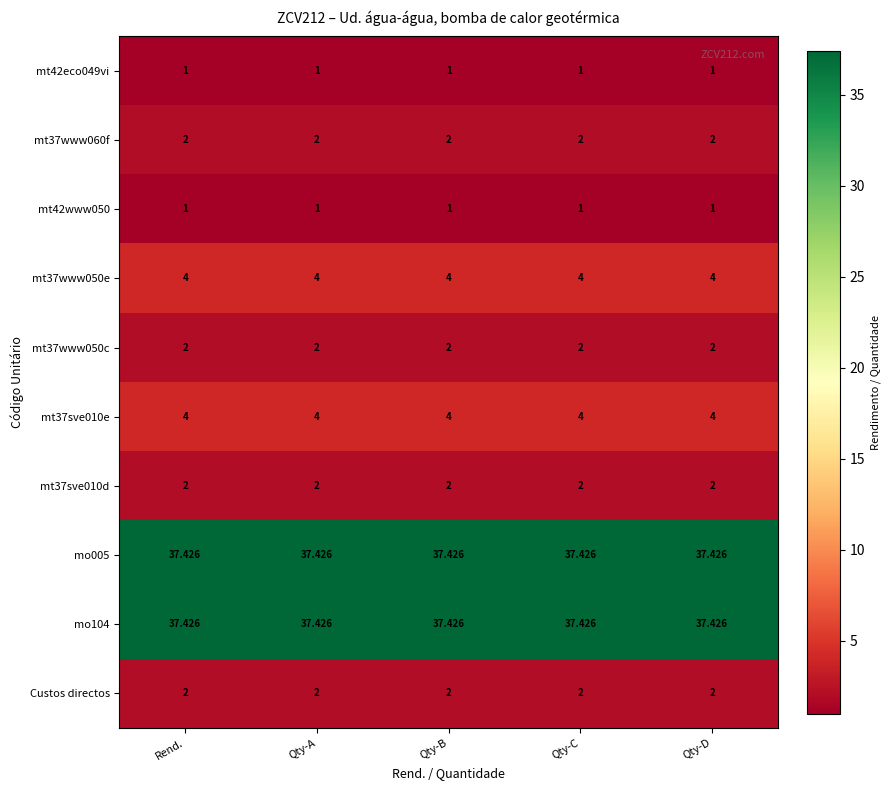

Is the value of mt42www050 at Qty-D greater than the value of mt37sve010e at Rend.?

No